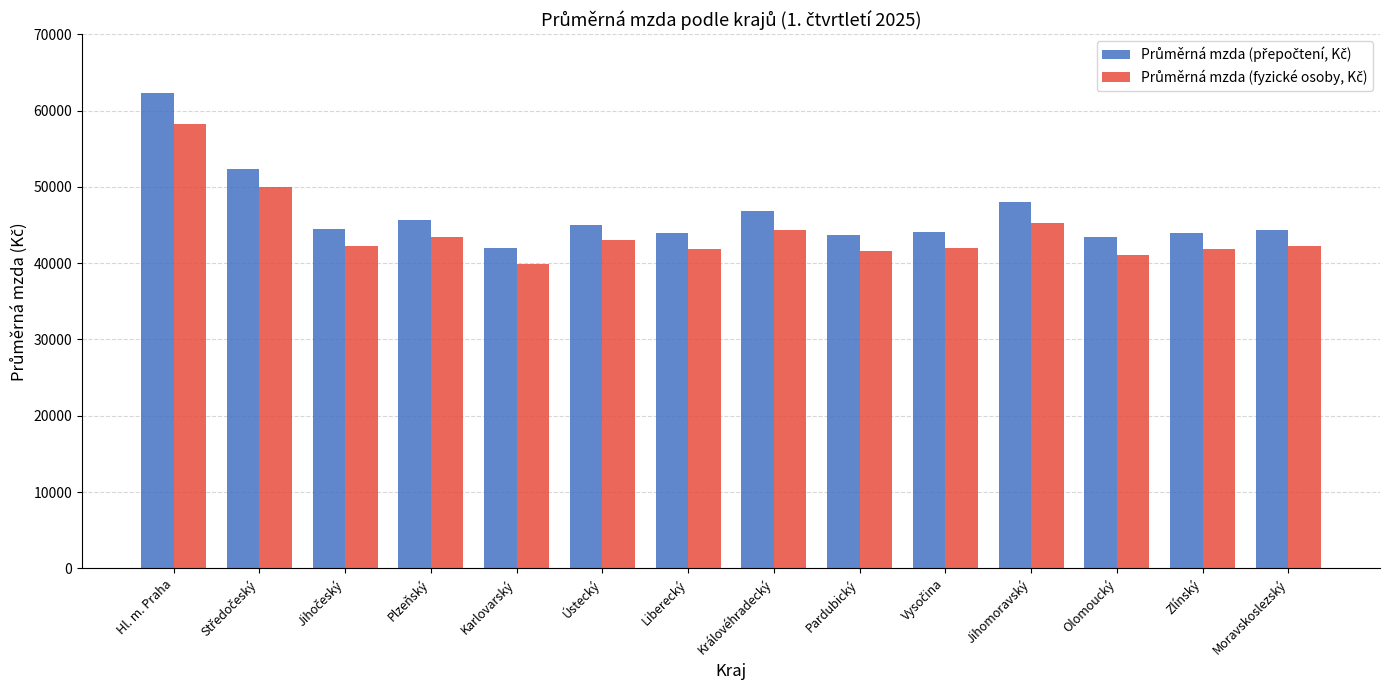

What is the difference between the highest and lowest values at Ústecký?

2030.0